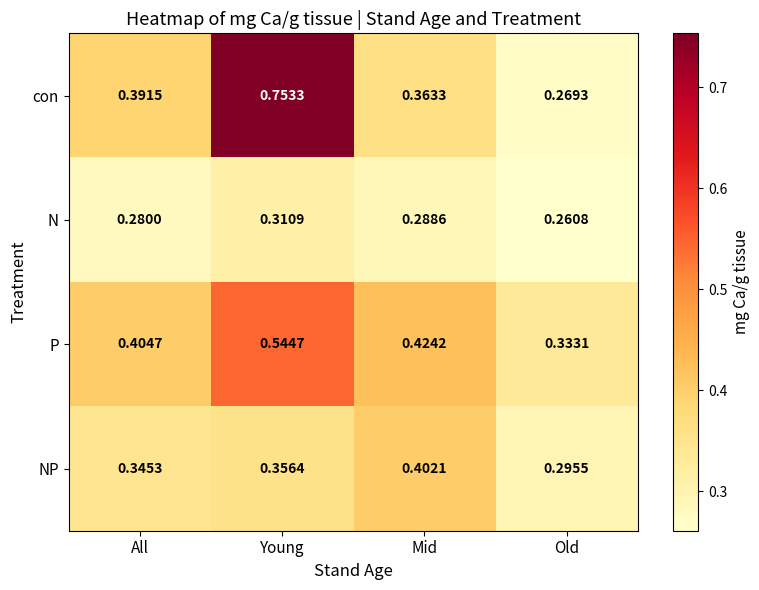

List the labels in order of N value, smallest first.

Old, All, Mid, Young